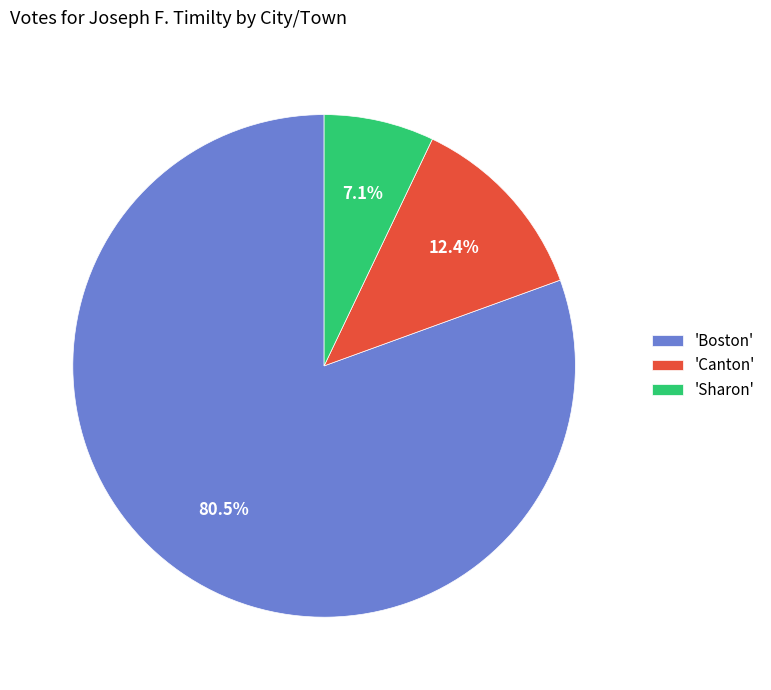

Rank the categories by value from lowest to highest.

'Sharon', 'Canton', 'Boston'